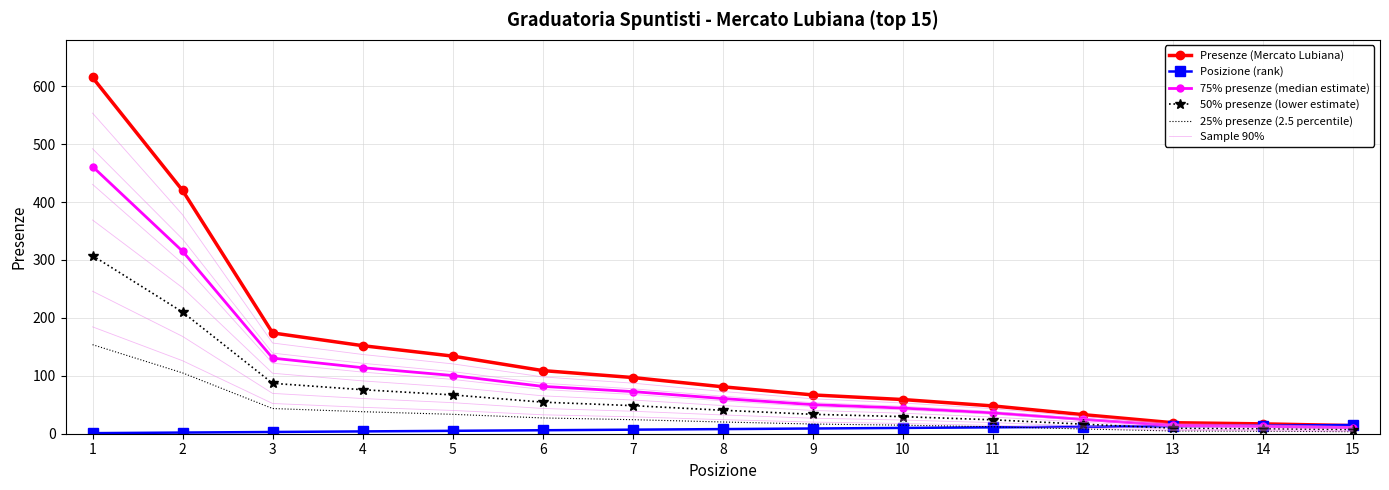

Count the number of data series in this chart.

6